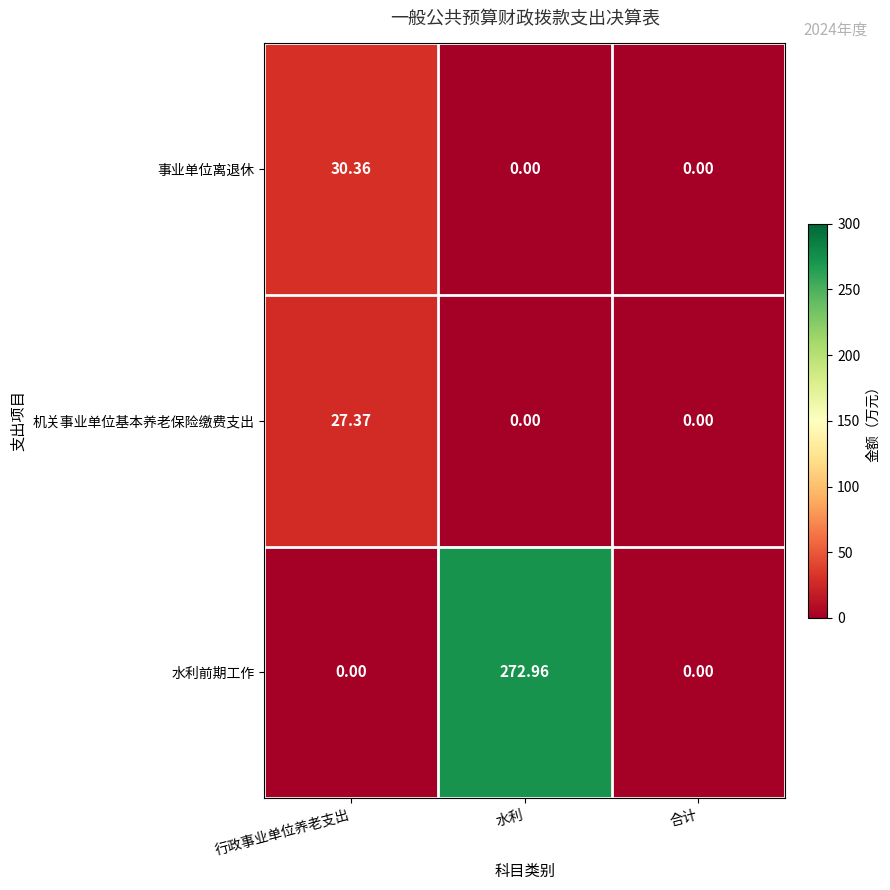

Is the value of 水利前期工作 at 水利 greater than the value of 机关事业单位基本养老保险缴费支出 at 合计?

Yes